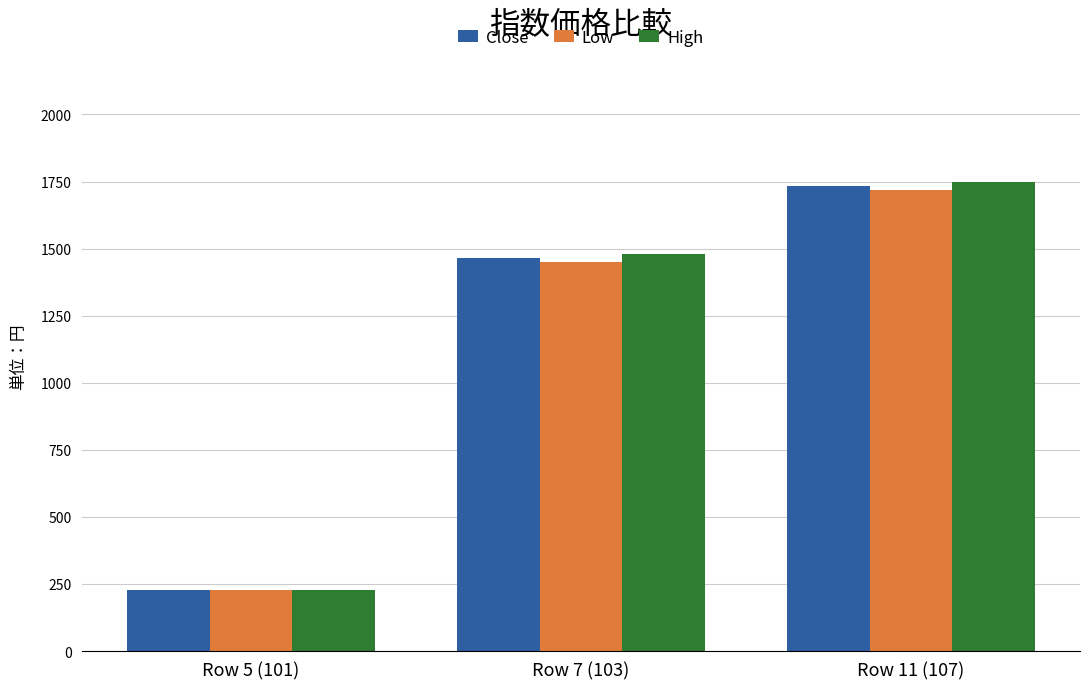

Reading left to right, extract all data points from this chart.

Close: 228	1466	1734
Low: 226	1450	1720
High: 229	1480	1750